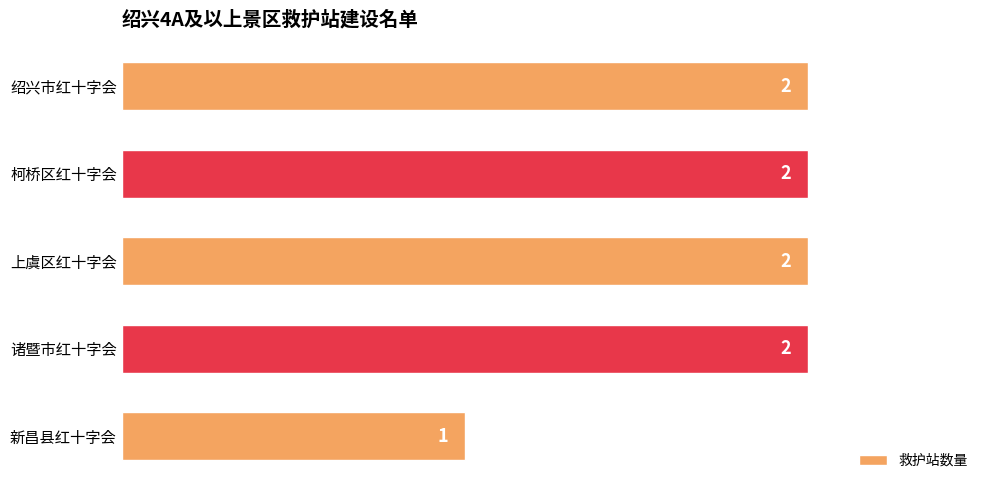

What is the smallest value displayed?

1